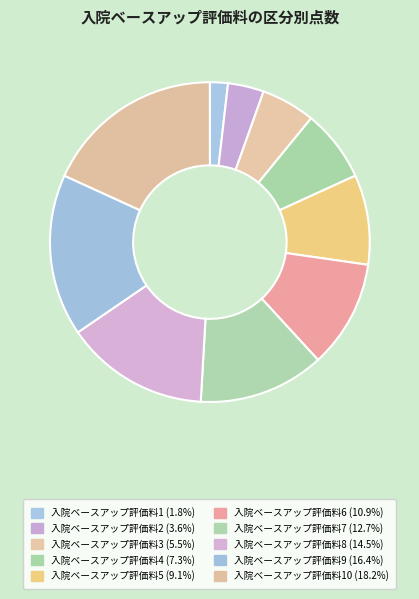

How many segments does this pie chart have?

10